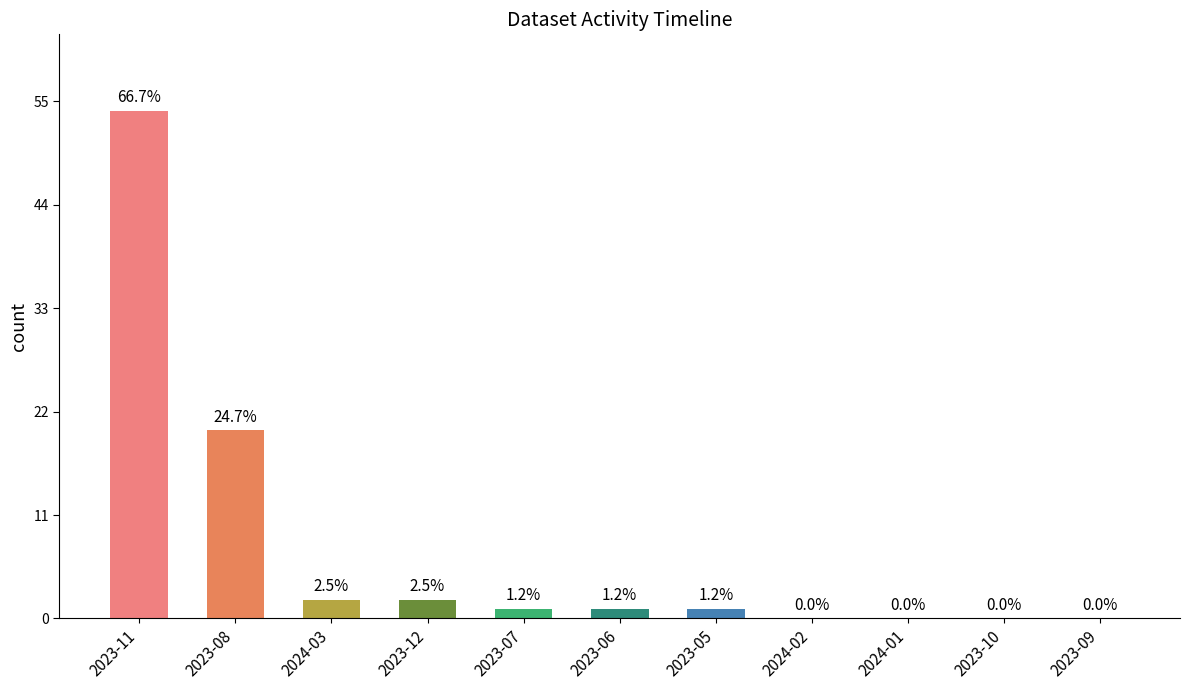

List the labels in order of value, smallest first.

2024-02, 2024-01, 2023-10, 2023-09, 2023-07, 2023-06, 2023-05, 2024-03, 2023-12, 2023-08, 2023-11